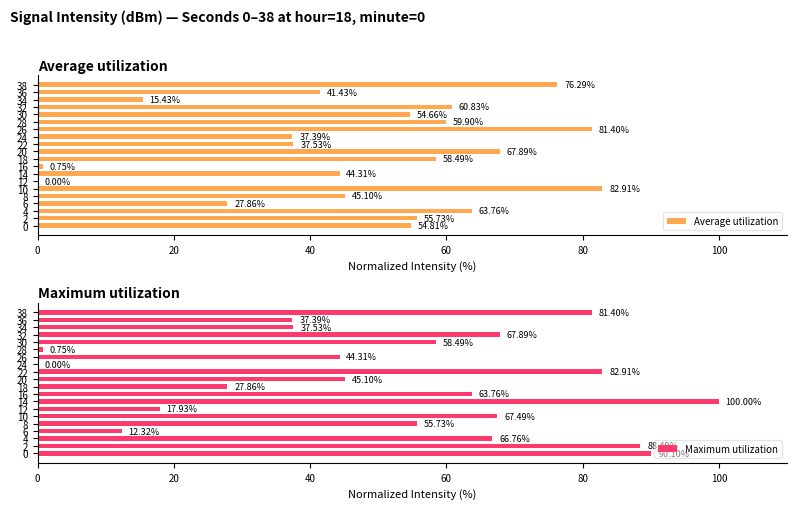

What is the sum of all Maximum utilization values?

1046.2